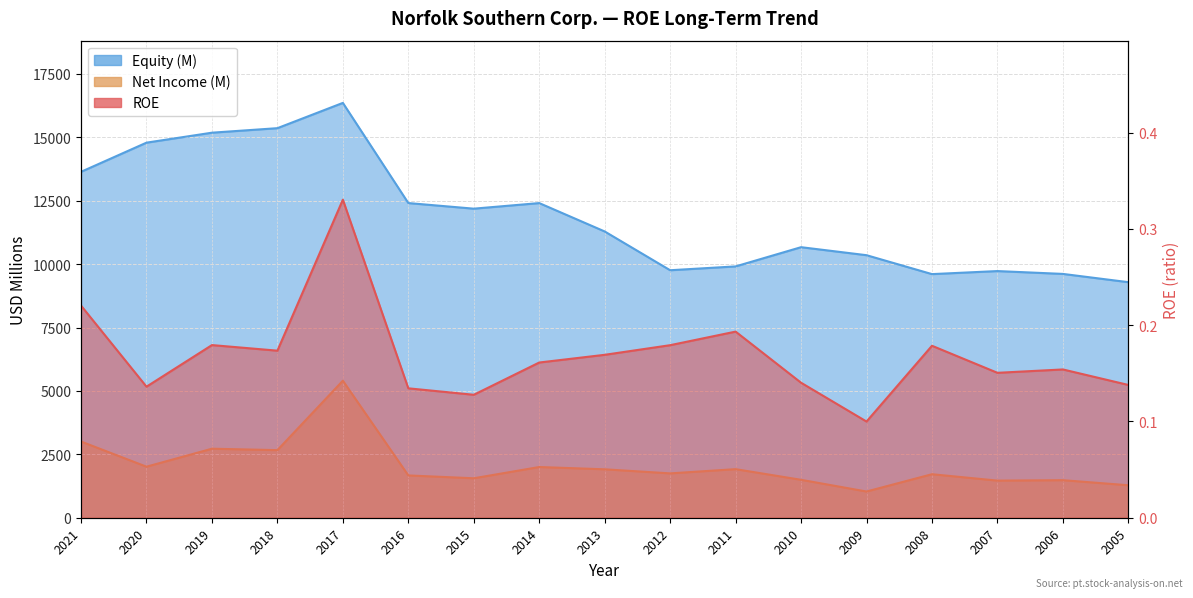

Rank the categories by Net Income (M) value from lowest to highest.

2009, 2005, 2007, 2006, 2010, 2015, 2016, 2008, 2012, 2013, 2011, 2014, 2020, 2018, 2019, 2021, 2017